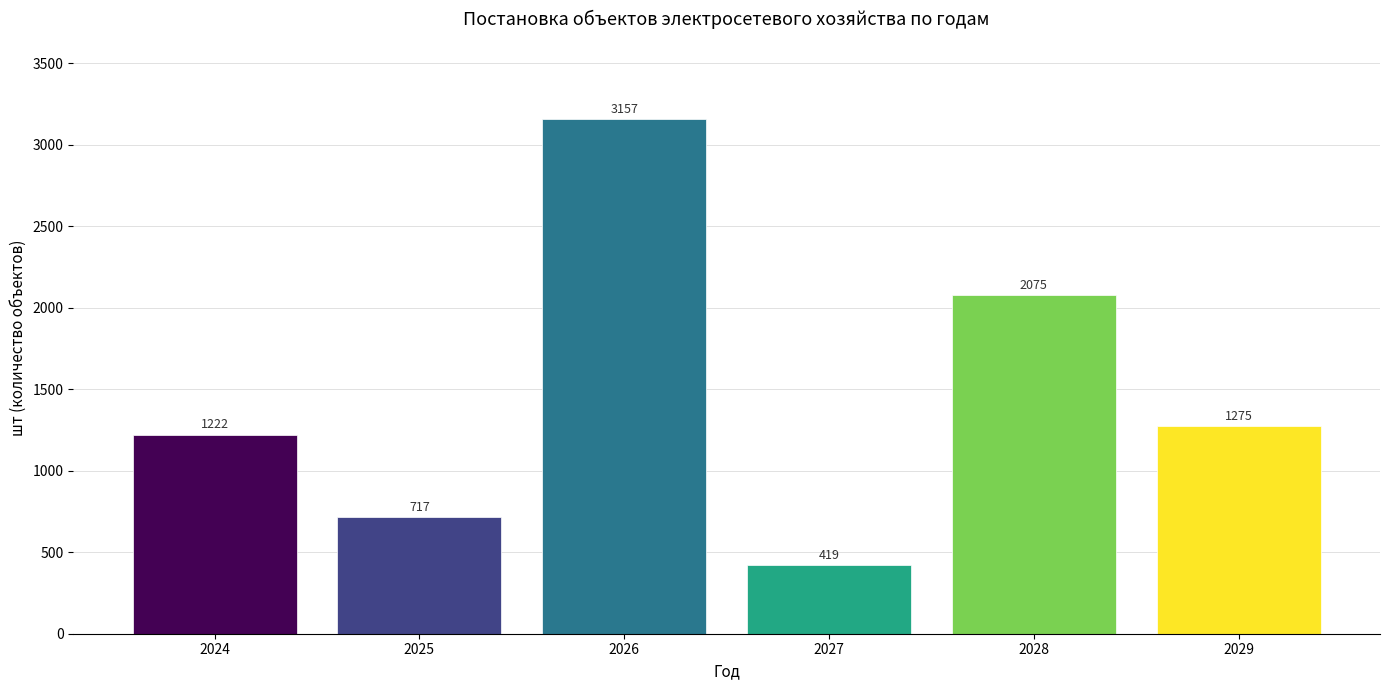

What is the maximum value shown in the chart?

3157